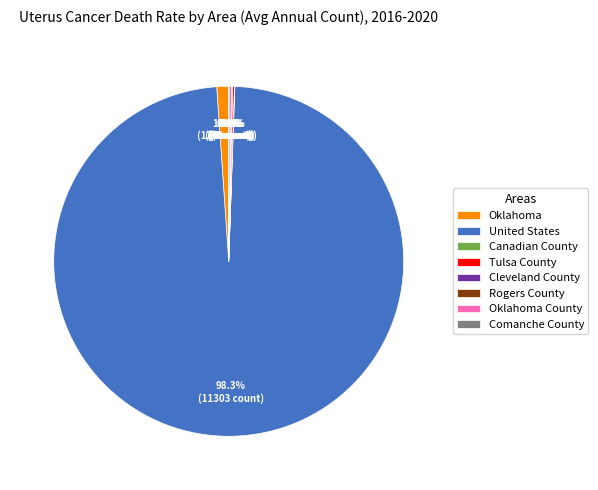

Which slice represents more than half of the pie?

United States